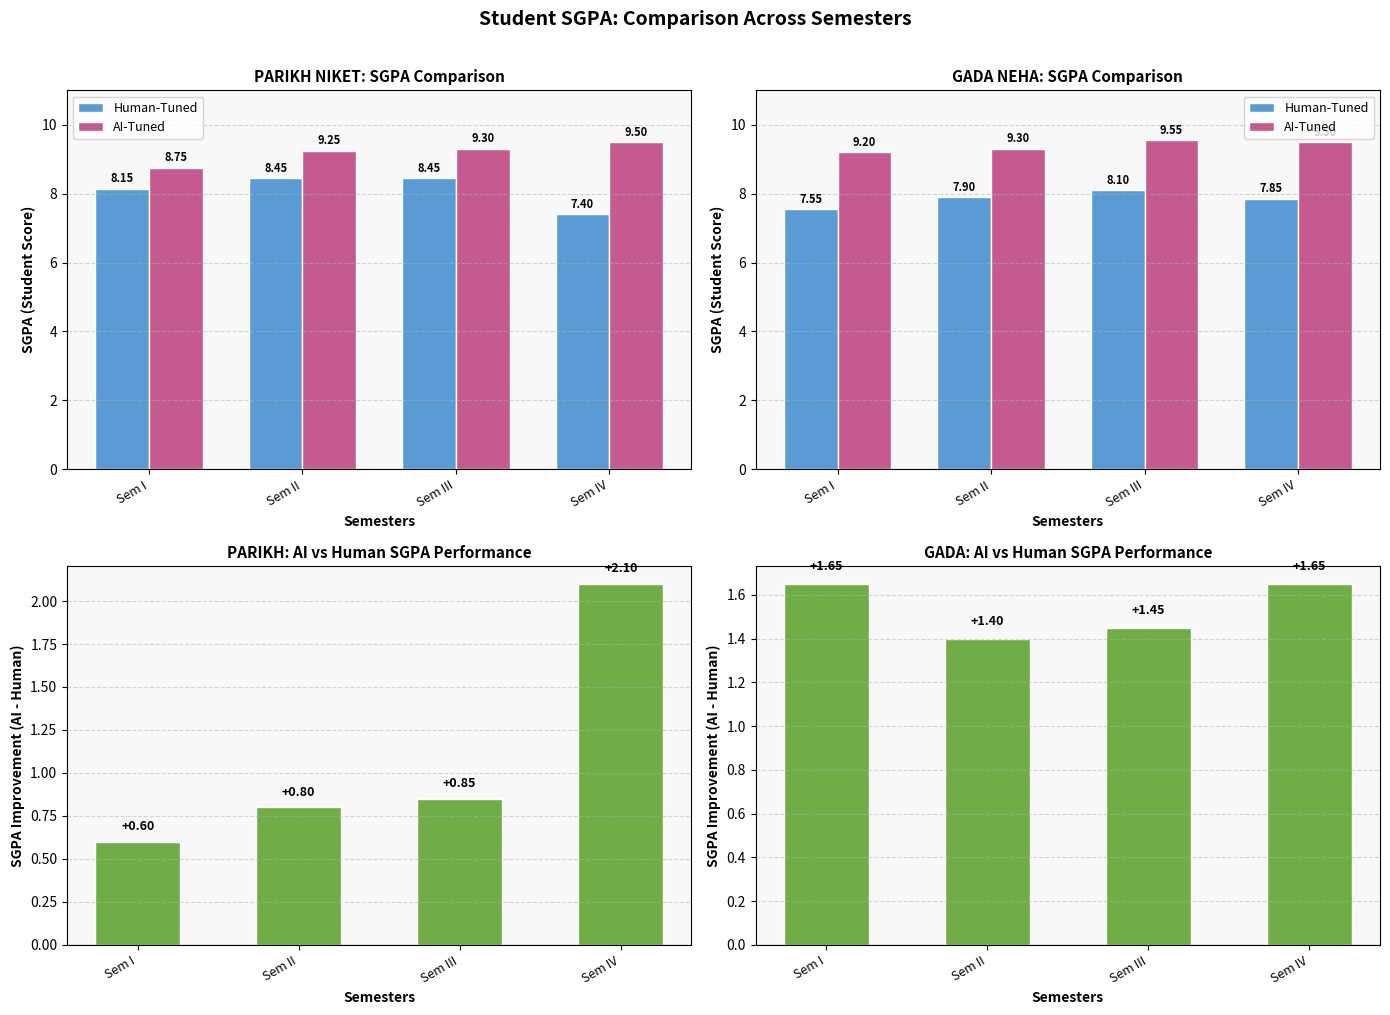

Rank the series by their maximum value, from lowest to highest.

Diff, Human-Tuned, AI-Tuned